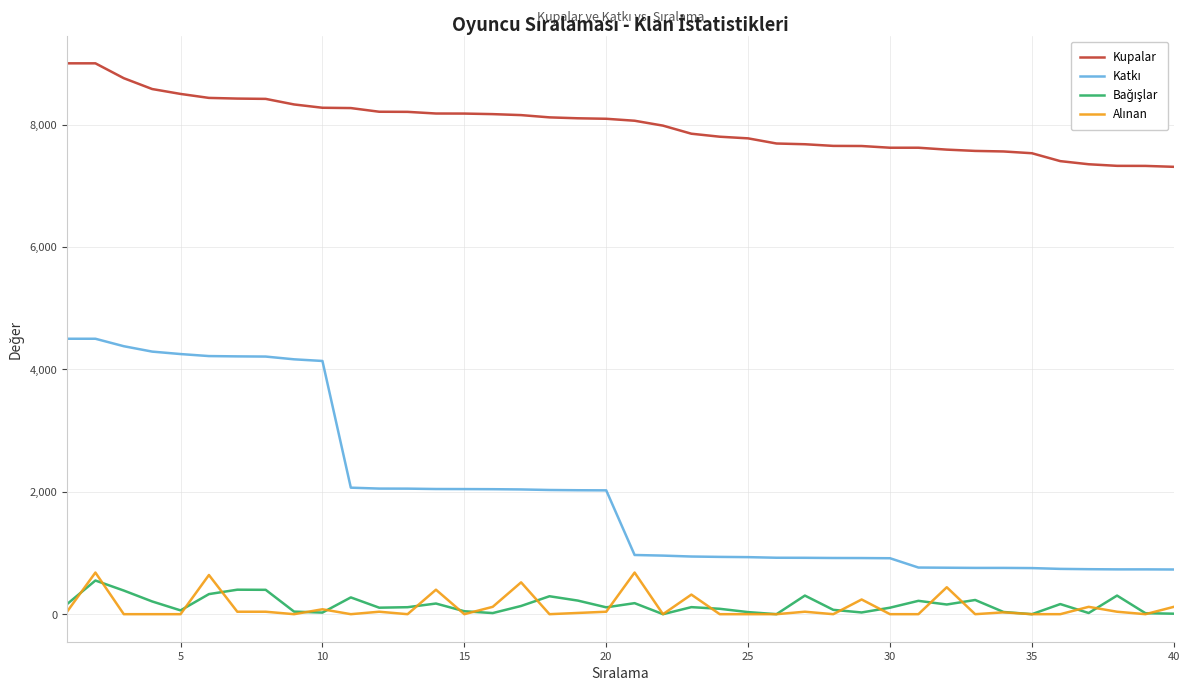

Which series has the largest total across all categories?

Kupalar